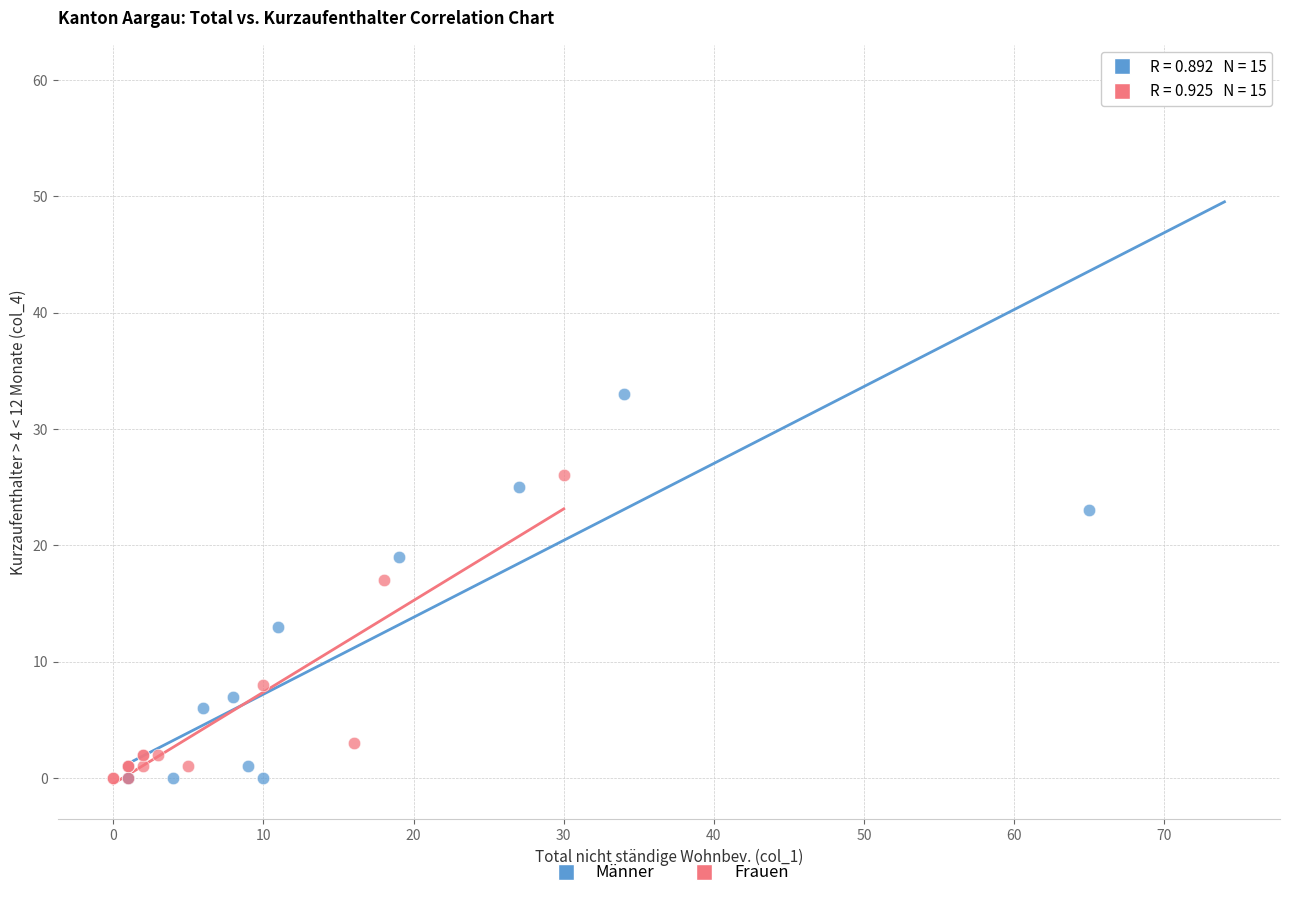

Which series has the largest Y range (max minus min)?

Männer